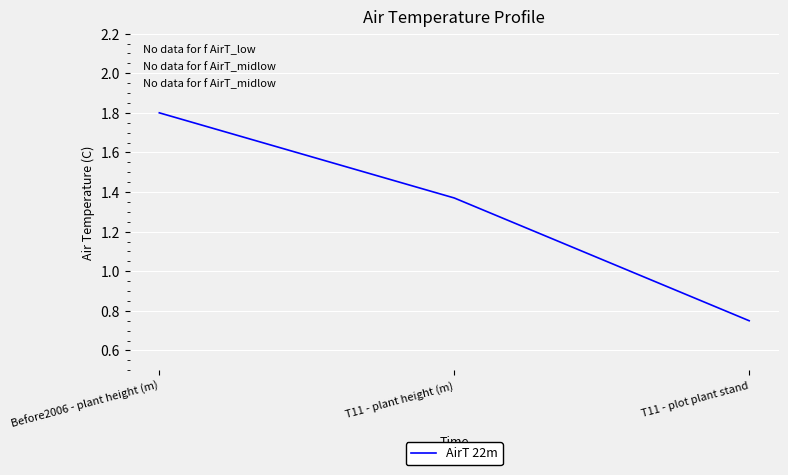

Is this an area chart (filled region under the line)?

No